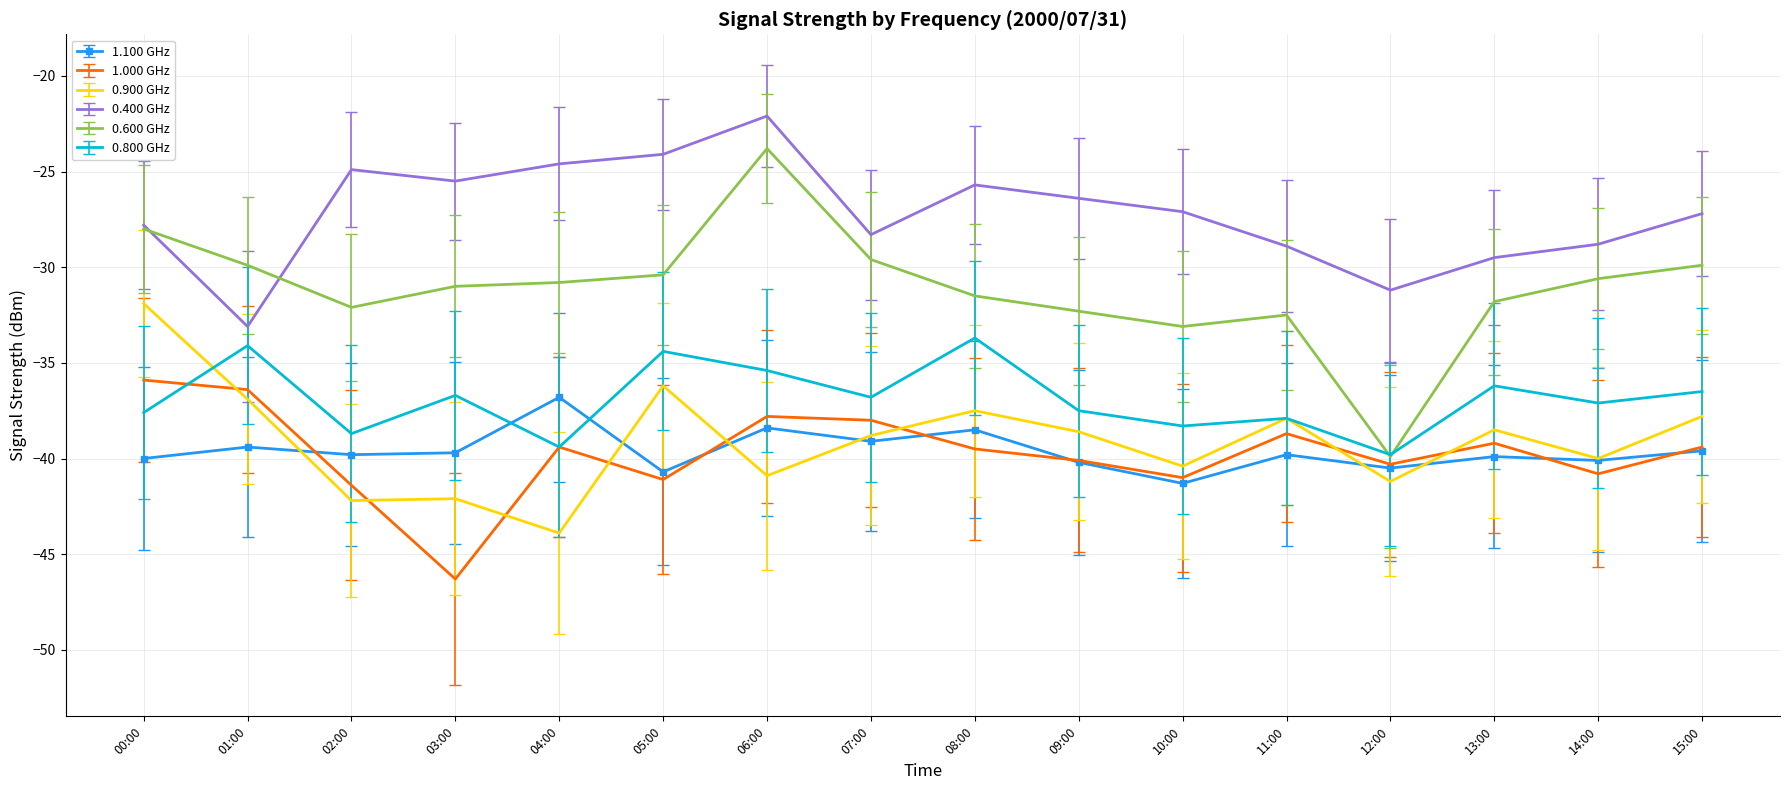

Which series has the largest total across all categories?

0.400 GHz